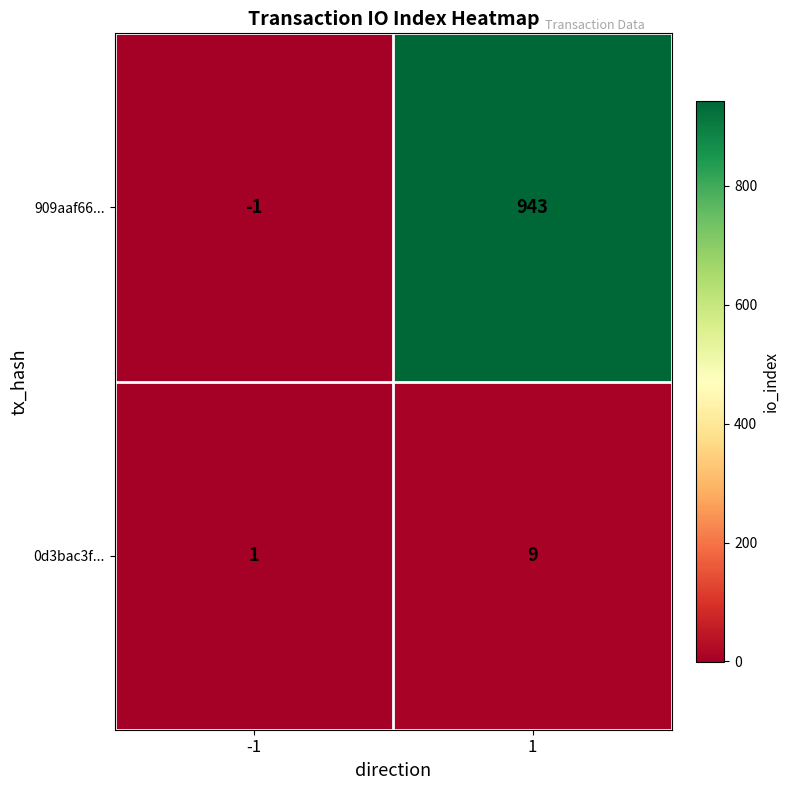

The 909aaf66... series shows 1397 at 1. True or false?

False